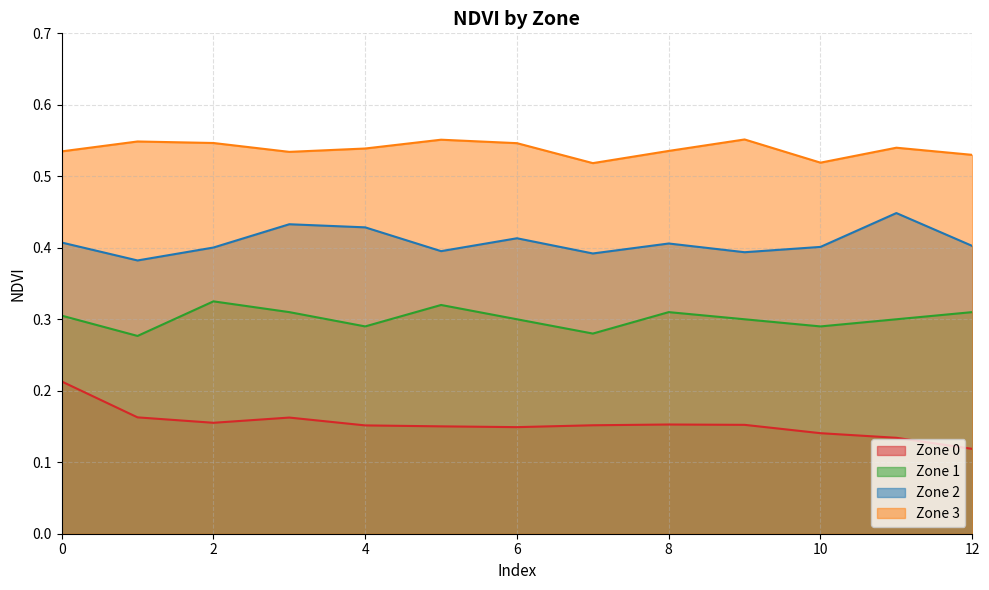

The value of Zone 3 at 8 is 0.5. True or false?

True